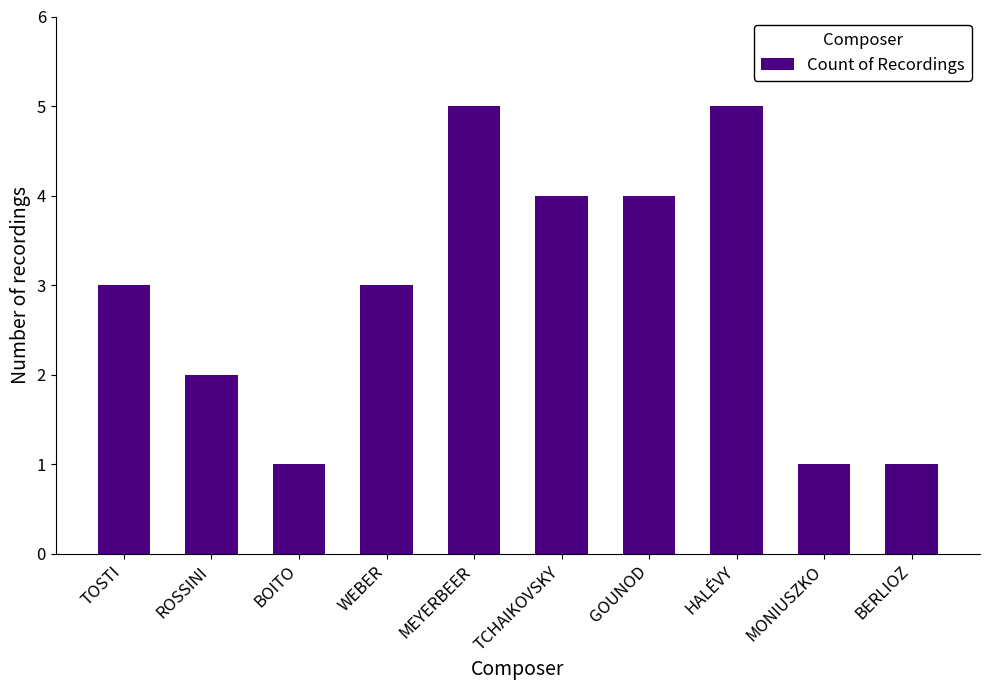

What is the difference between the maximum and minimum values?

4